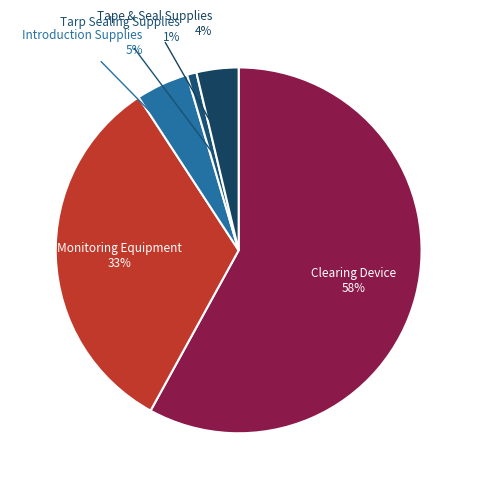

Between Clearing Device and Tape & Seal Supplies, which is larger?

Clearing Device